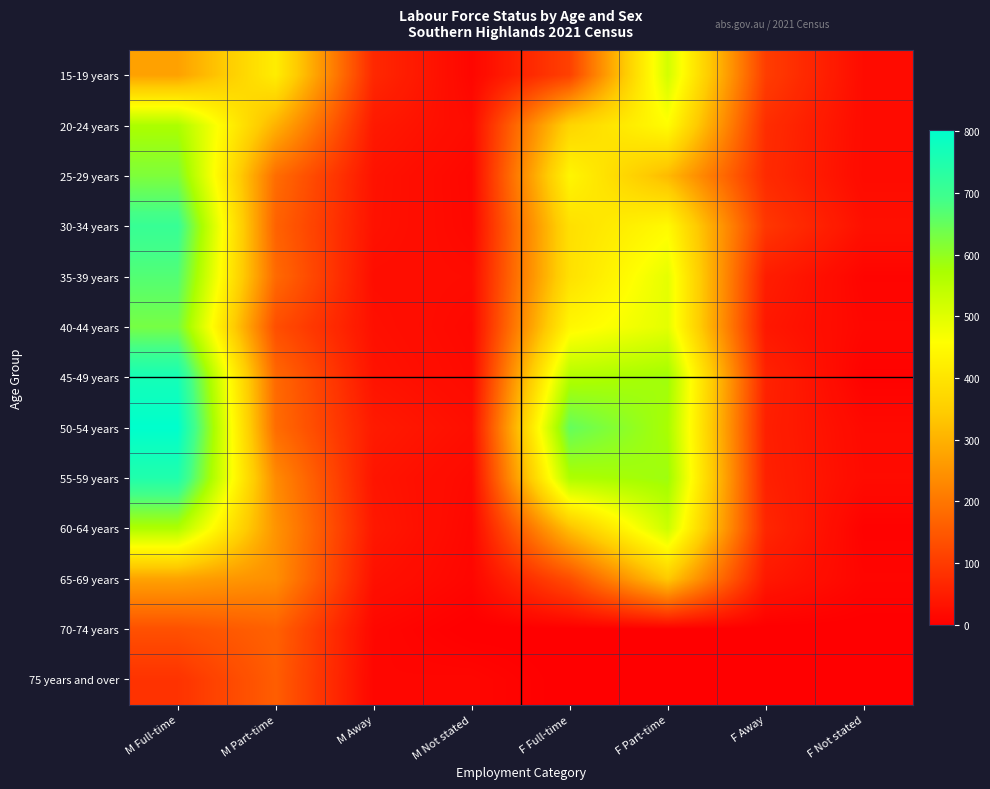

Rank the series at F Part-time from highest to lowest value.

55-59 years, 45-49 years, 50-54 years, 60-64 years, 15-19 years, 40-44 years, 35-39 years, 20-24 years, 30-34 years, 65-69 years, 25-29 years, 70-74 years, 75 years and over